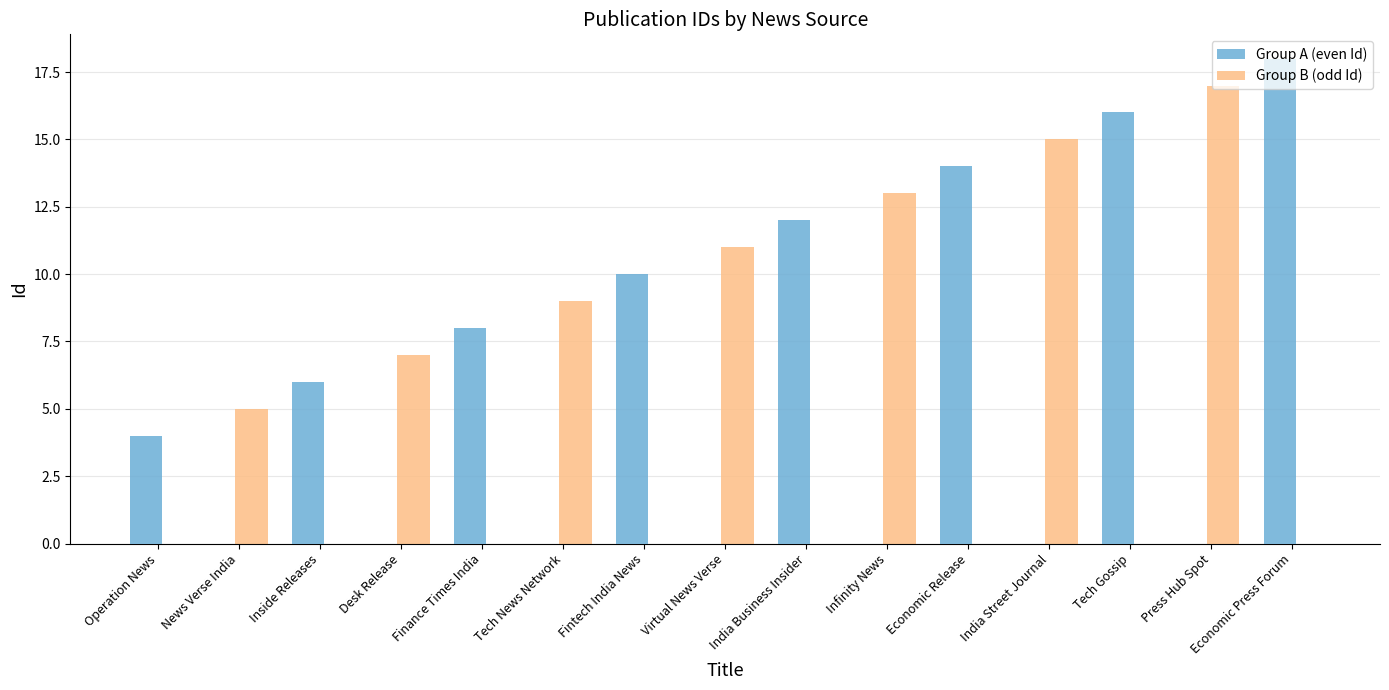

Count the number of categories in the chart.

15